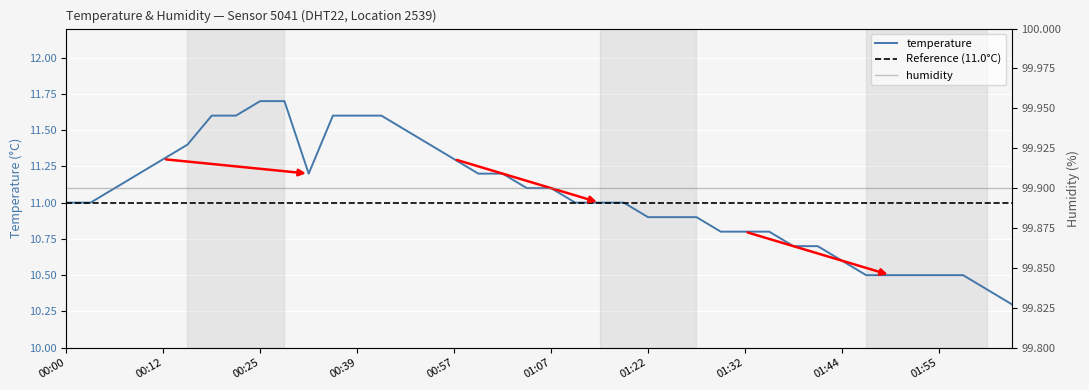

What is the label of the 21st point from the left?

01:07